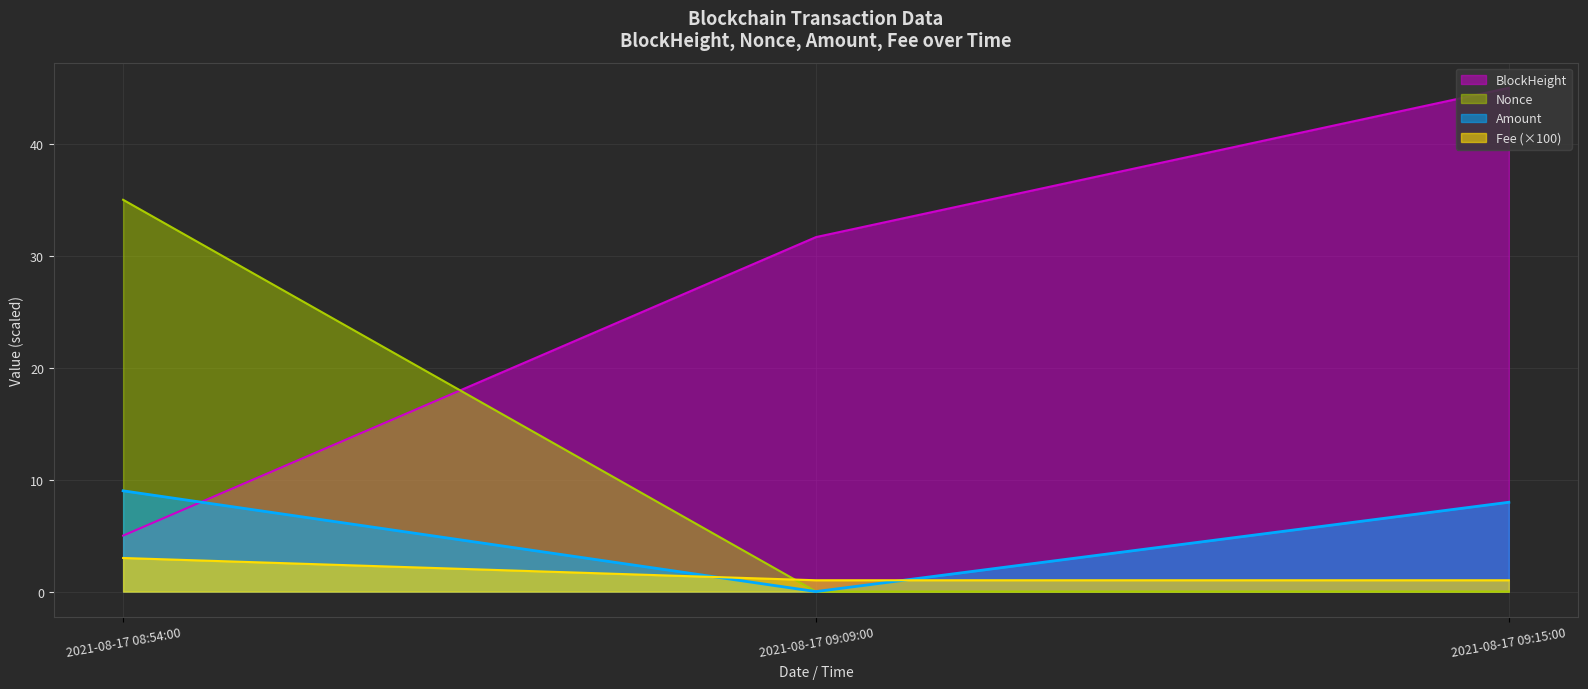

Reading left to right, extract all data points from this chart.

BlockHeight: 5.0	31.7	45.0
Nonce: 35.0	0.0	0.0
Amount: 9.0	0.0	8.0
Fee: 3.0	1.0	1.0